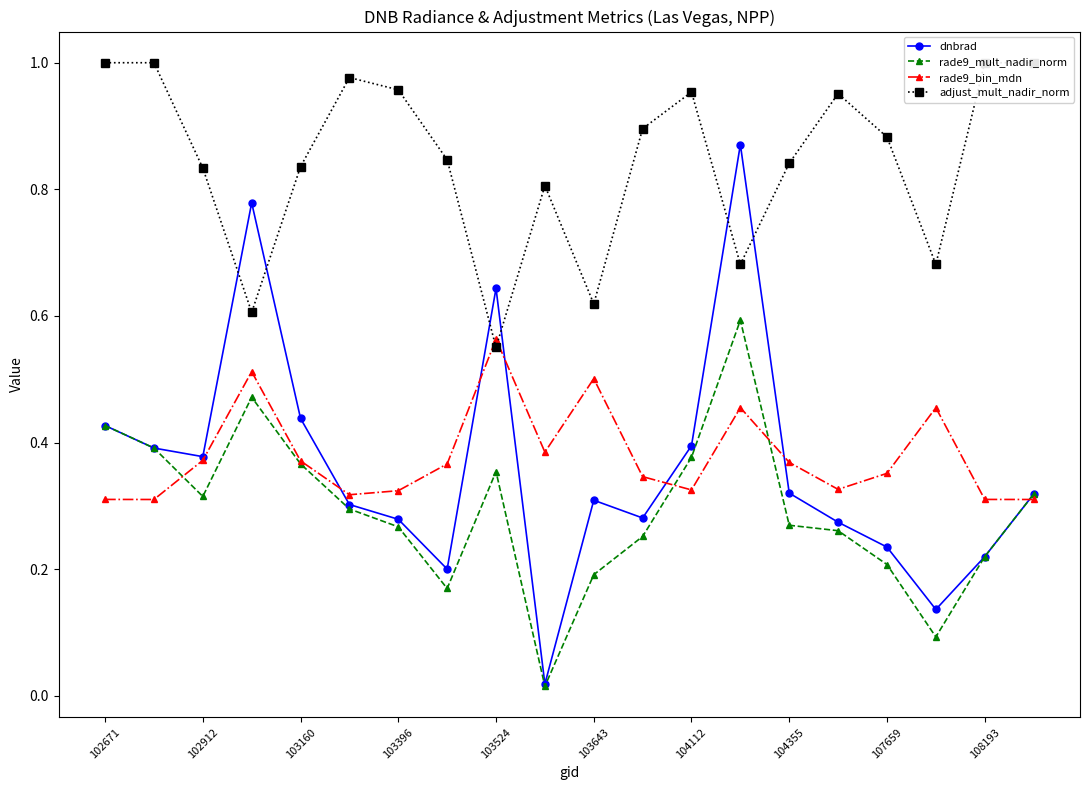

In dnbrad, how many points are higher than both neighbors (excluding endpoints)?

4